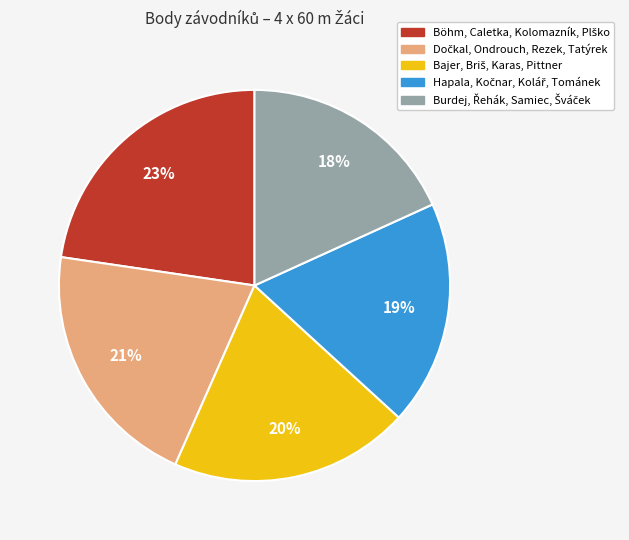

To the nearest percent, what is the average slice percentage?

20%